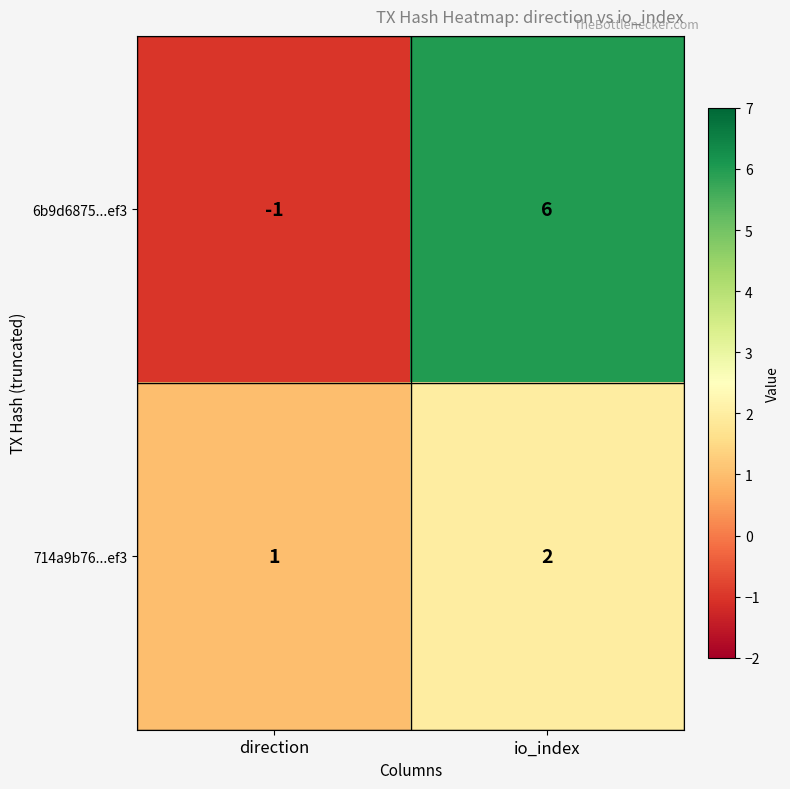

What is the approximate value of 6b9d6875...ef3 at io_index?

6